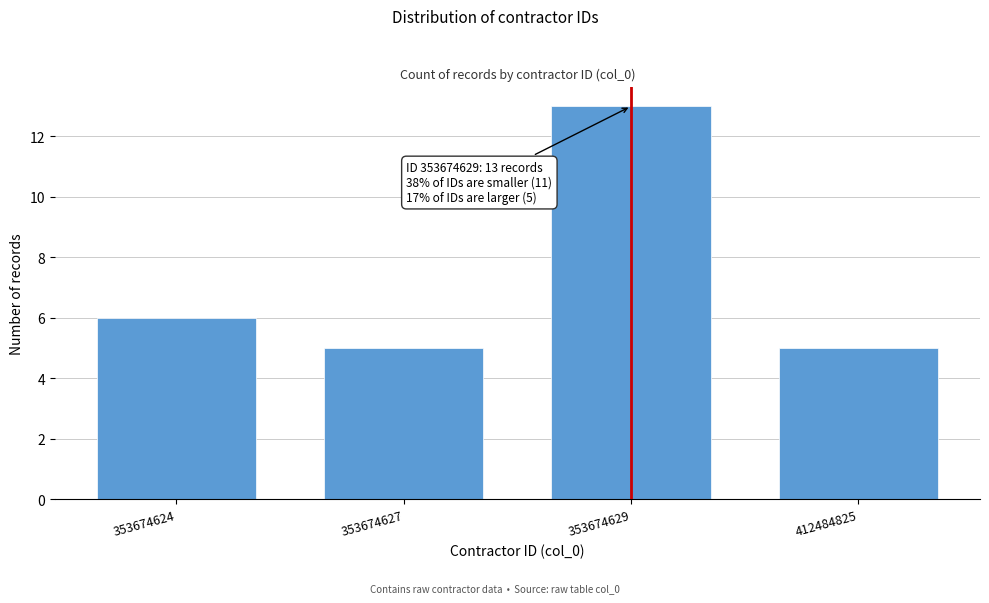

Reading left to right, transcribe all the data shown in this chart.

353674624=6	353674627=5	353674629=13	412484825=5